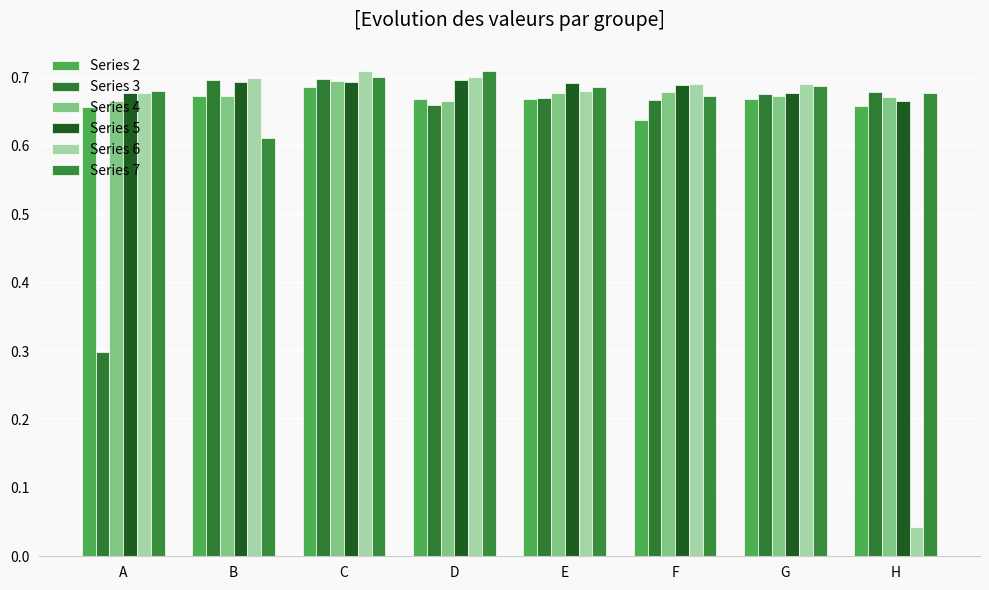

How many bars are there in total?

48